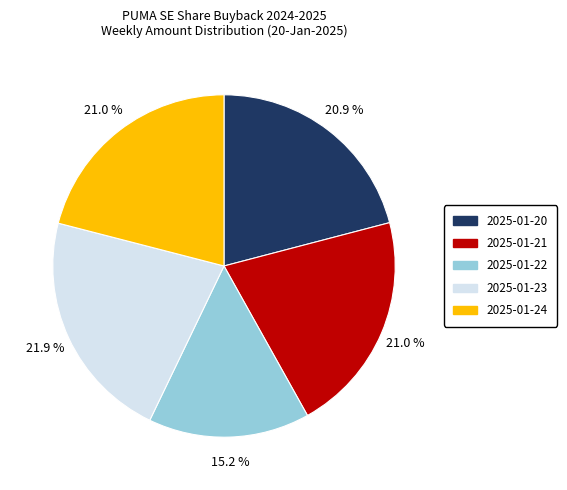

Is the sum of 2025-01-20 and 2025-01-21 greater than half?

No